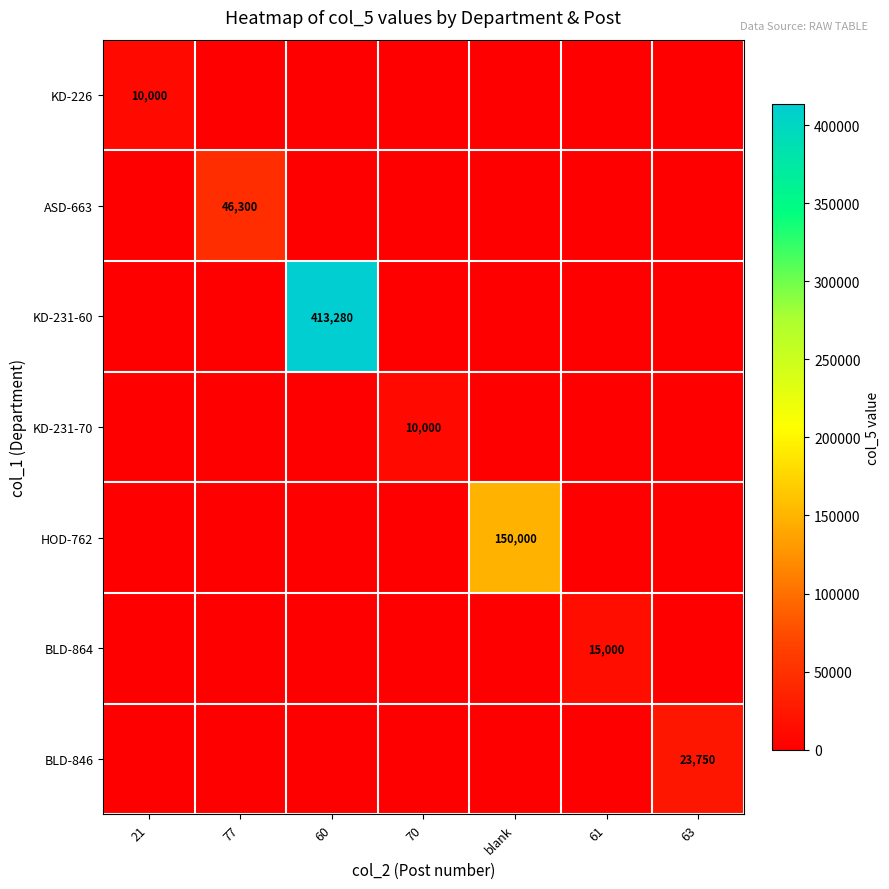

True or false: KD-231-70 has a value of 10000 at 70.

True